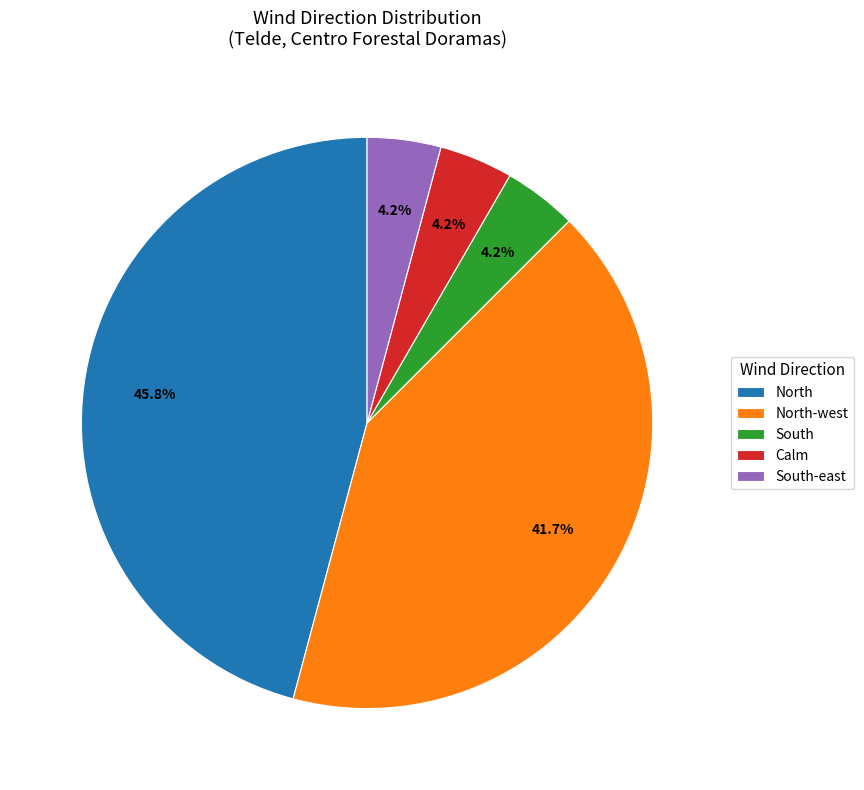

To the nearest percent, what is the average slice percentage?

20%